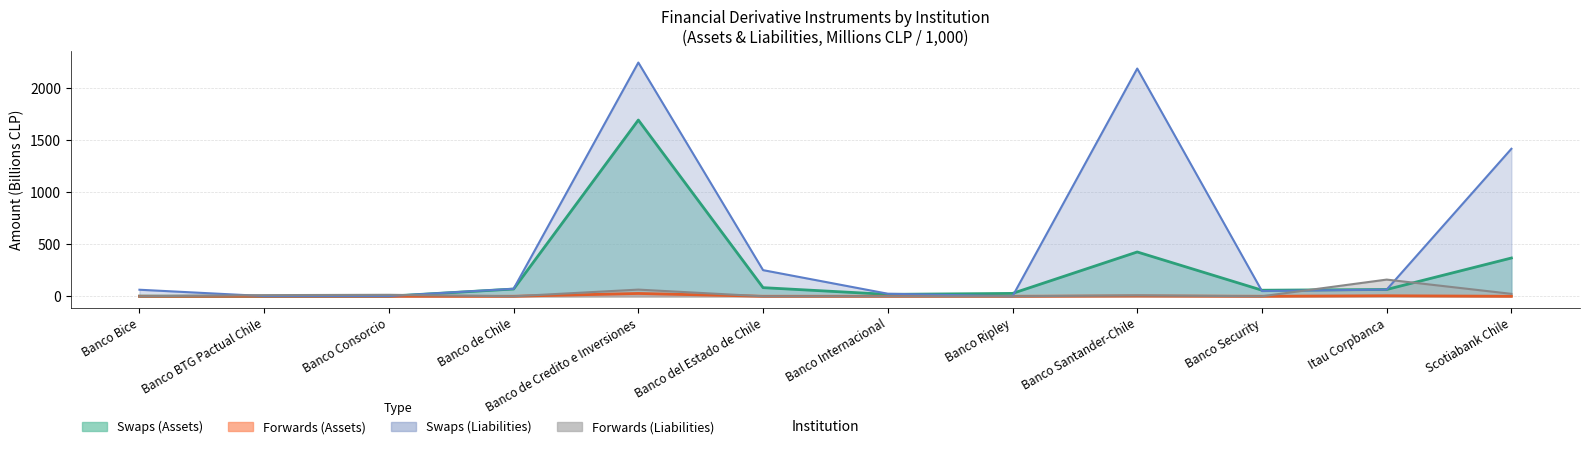

What is the difference between the second highest and minimum values in the Forwards (Liabilities) series?

64.1